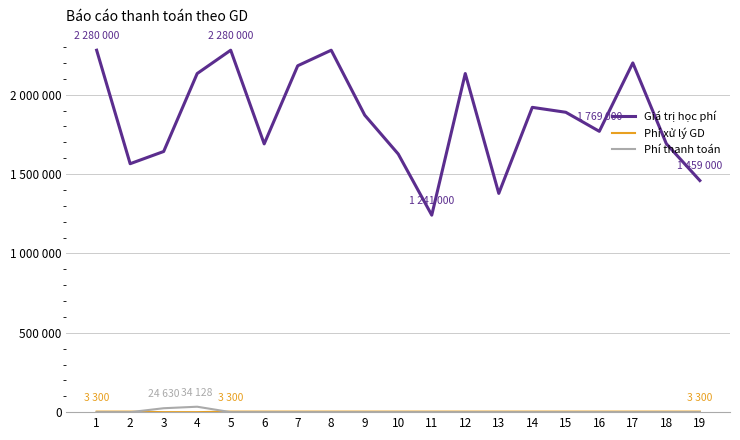

Does the chart have visible grid lines?

Yes